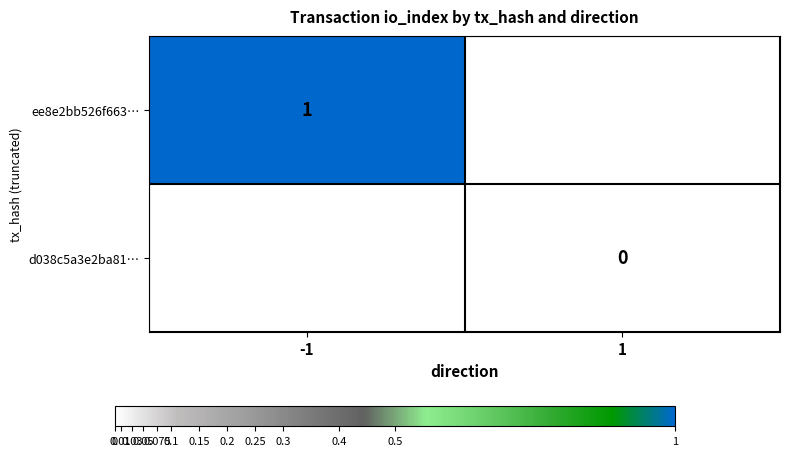

The ee8e2bb526f663… series shows 1 at -1. True or false?

True